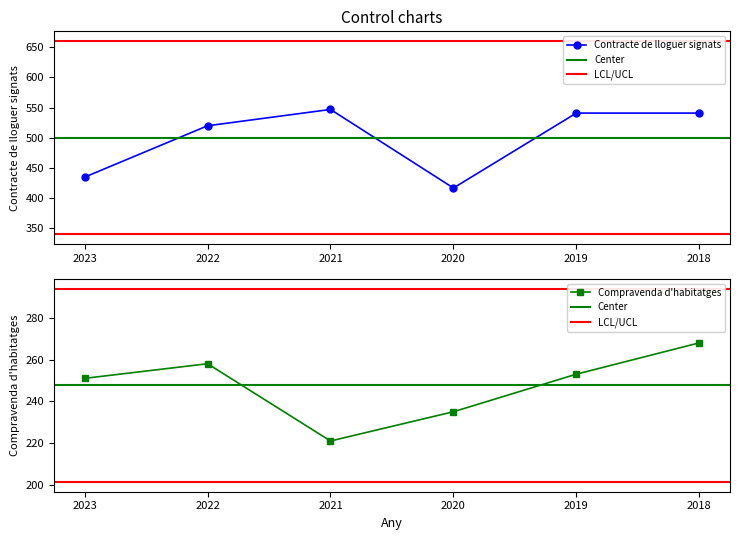

What is the value of the Compravenda d'habitatges point at the 4th from the left?

235